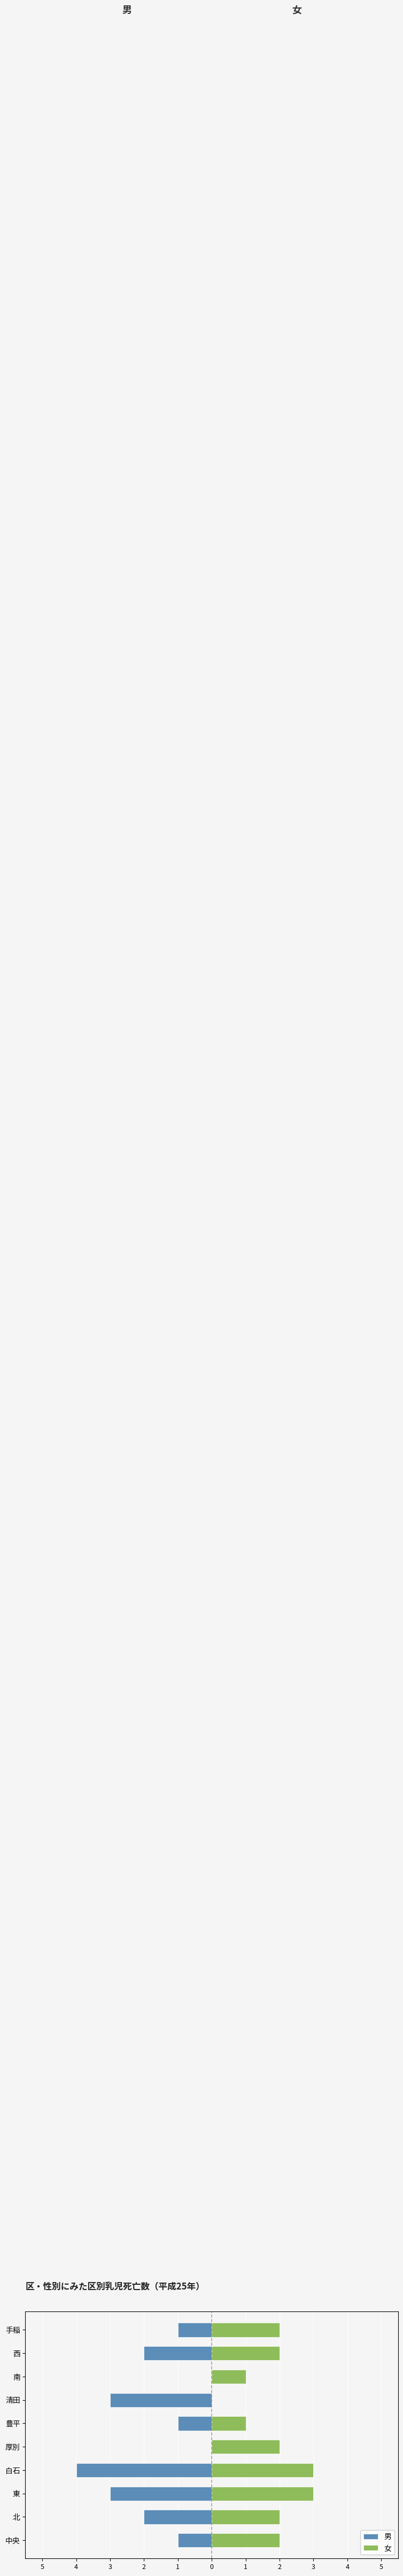

How many bars are there in total?

20